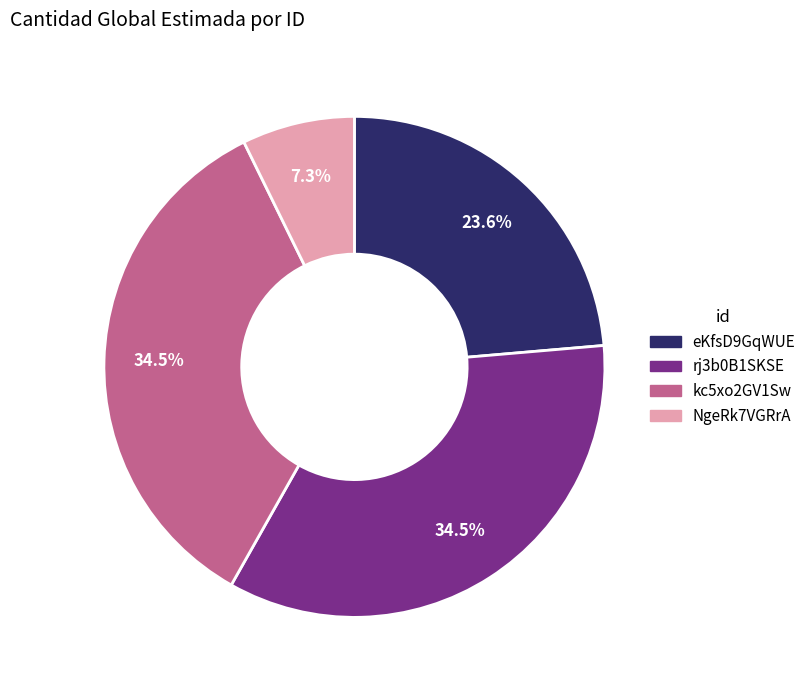

Which slice is the smallest?

NgeRk7VGRrA